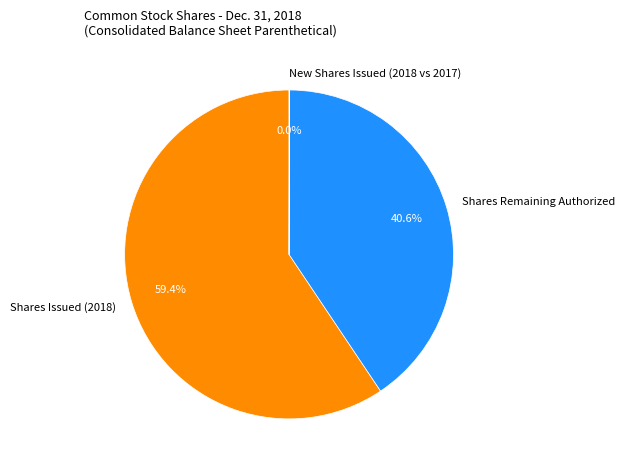

What is the largest slice in the pie chart?

Shares Issued (2018)